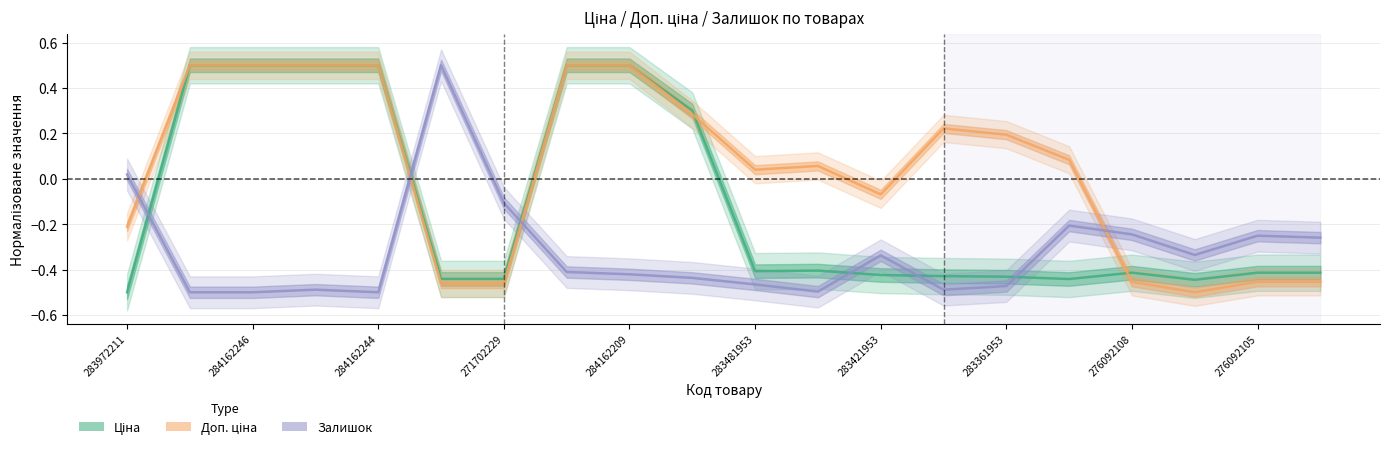

How many values in the Доп. ціна series are below 0?

8